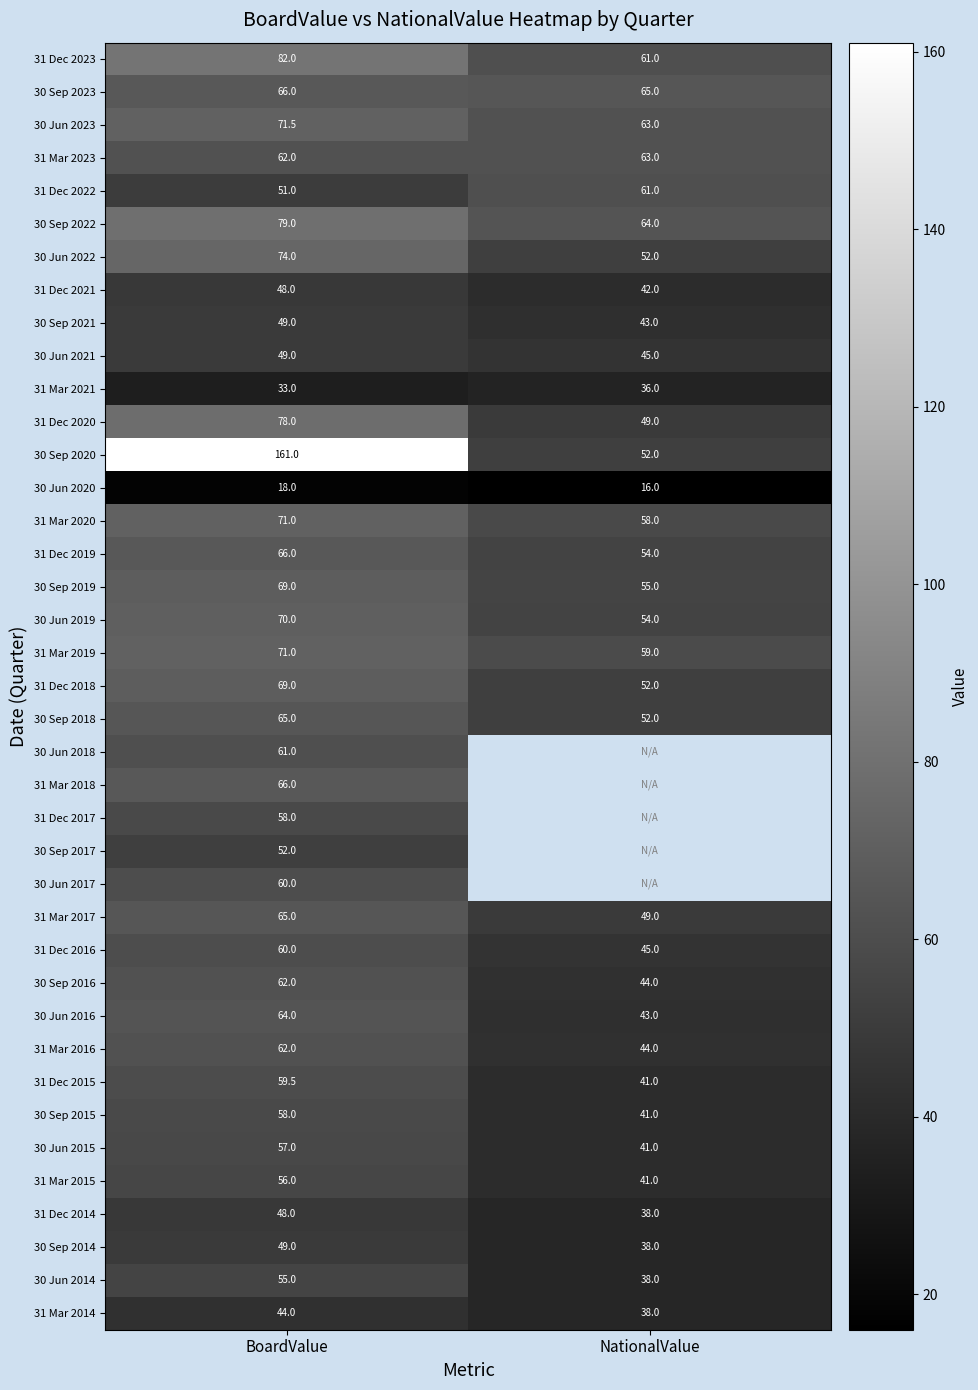

What is the difference between the highest and lowest values at BoardValue?

143.0